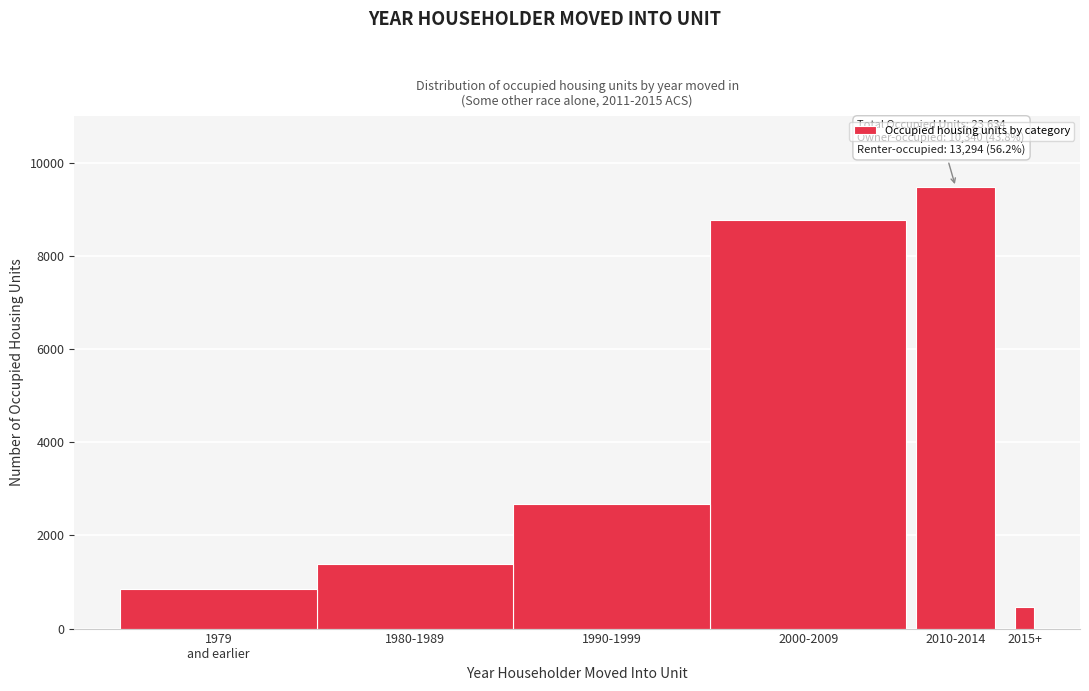

Reading left to right, list all the values displayed in this chart.

853	1388	2682	8771	9481	459